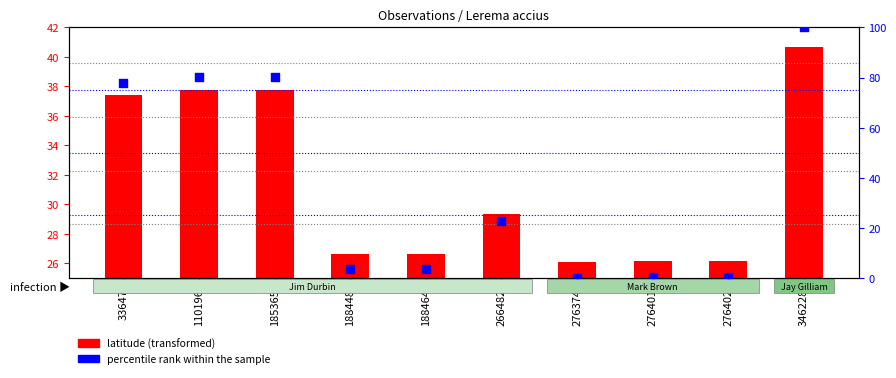

Which series reaches the minimum Y coordinate?

percentile rank within the sample